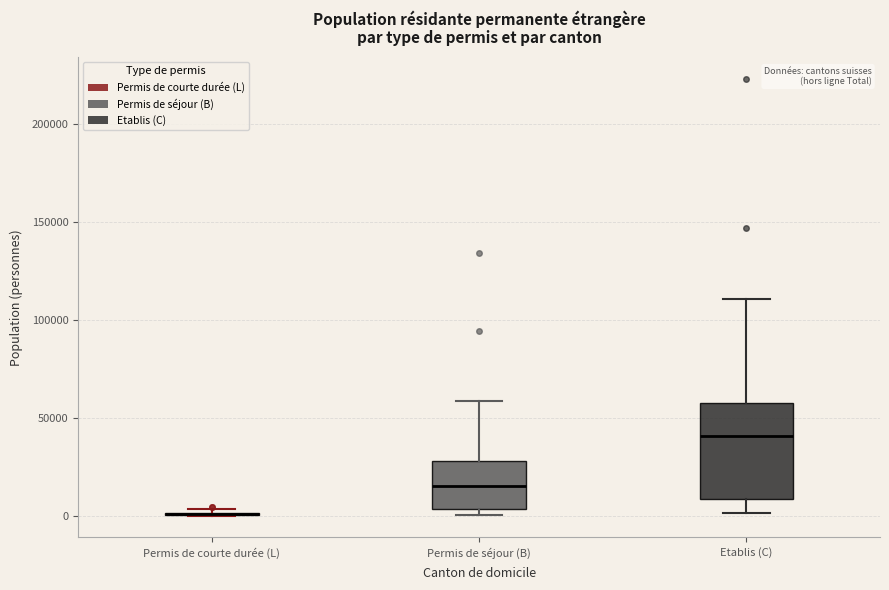

Where is the upper edge of the box for Permis de séjour (B) on the y-axis? The values are not printed on the chart, so give them approximately, as read against the axis.

30000